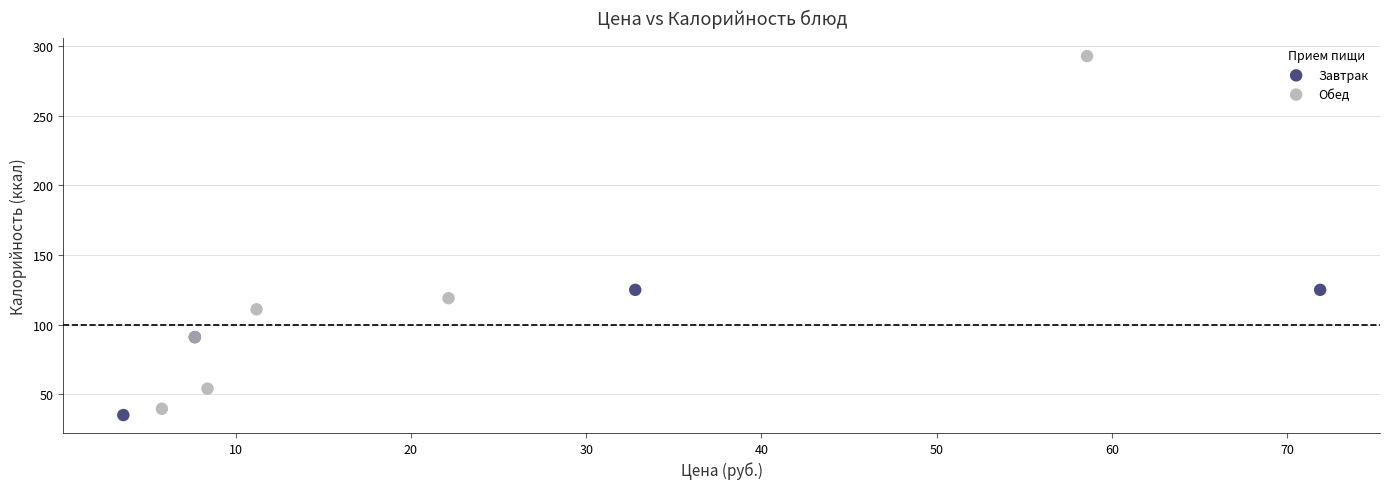

Which series contains the highest Y value?

Обед